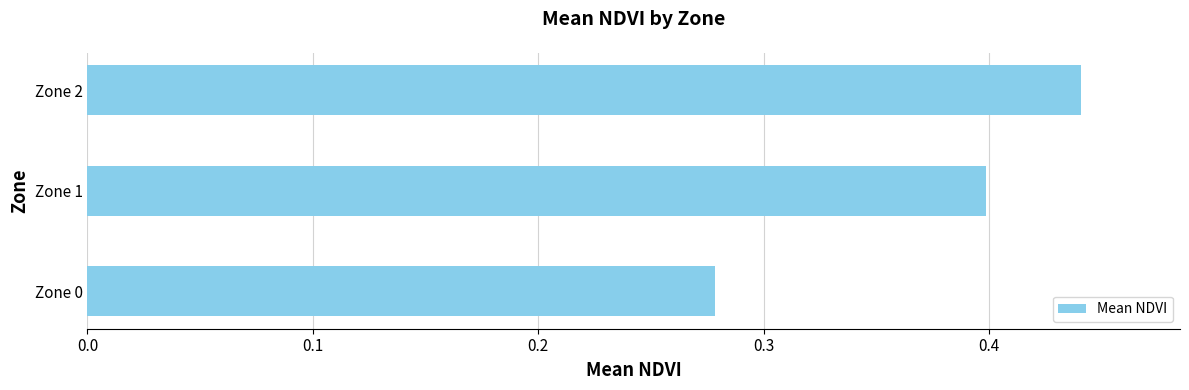

List the labels in order of value, largest first.

Zone 2, Zone 1, Zone 0